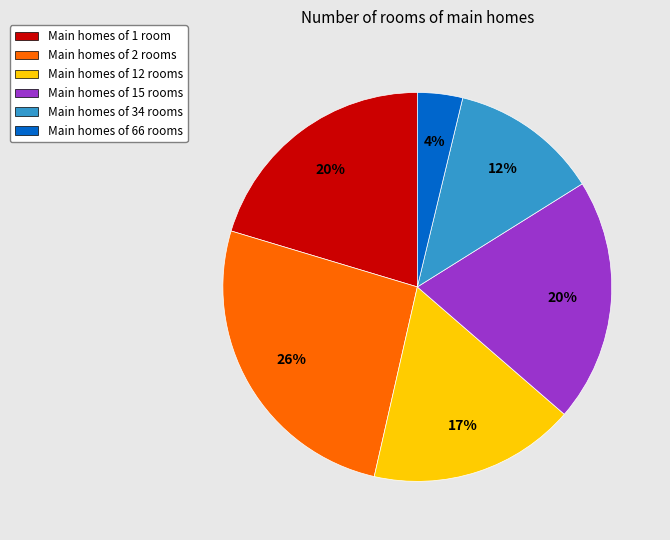

Is Main homes of 15 rooms the majority of the pie?

No